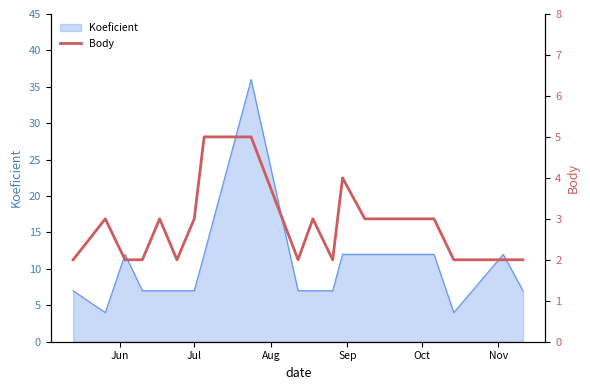

What is the maximum value for Koeficient?

36